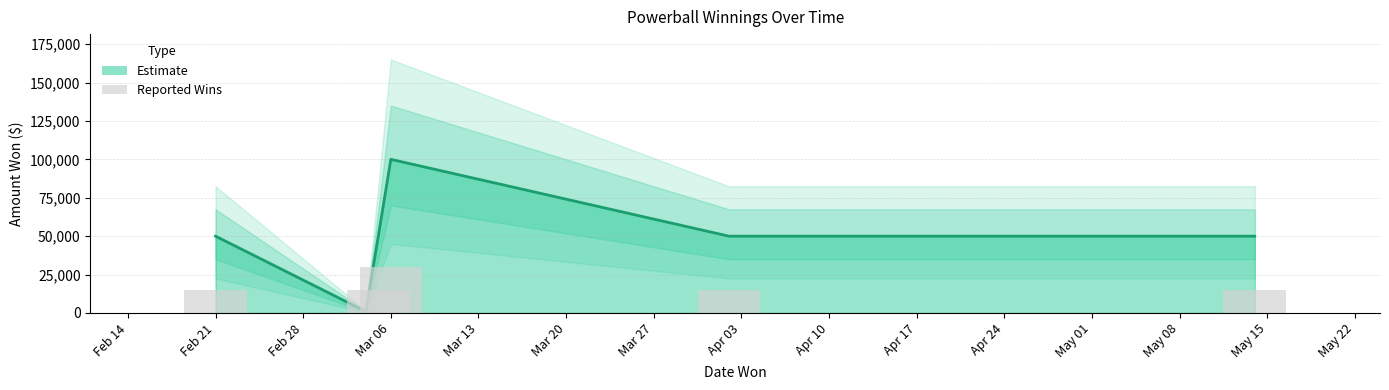

How many values are below 50000?

1